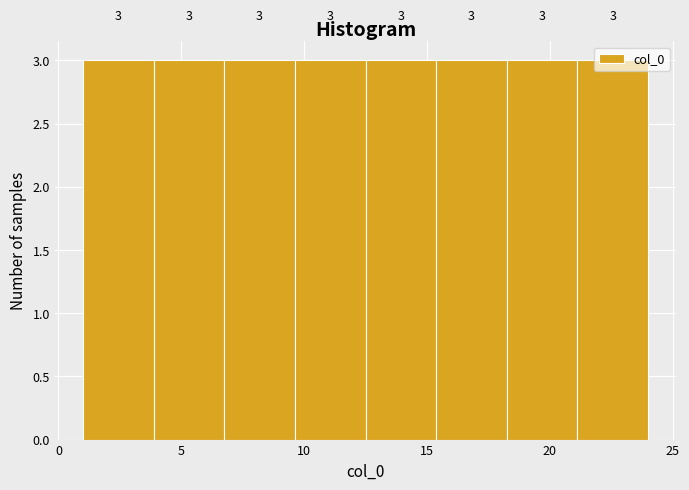

How tall is the bar that spans 7.0 to 9.5 on the x-axis? The bar edges are not printed on the chart, so give them approximately, as read against the axis.

3